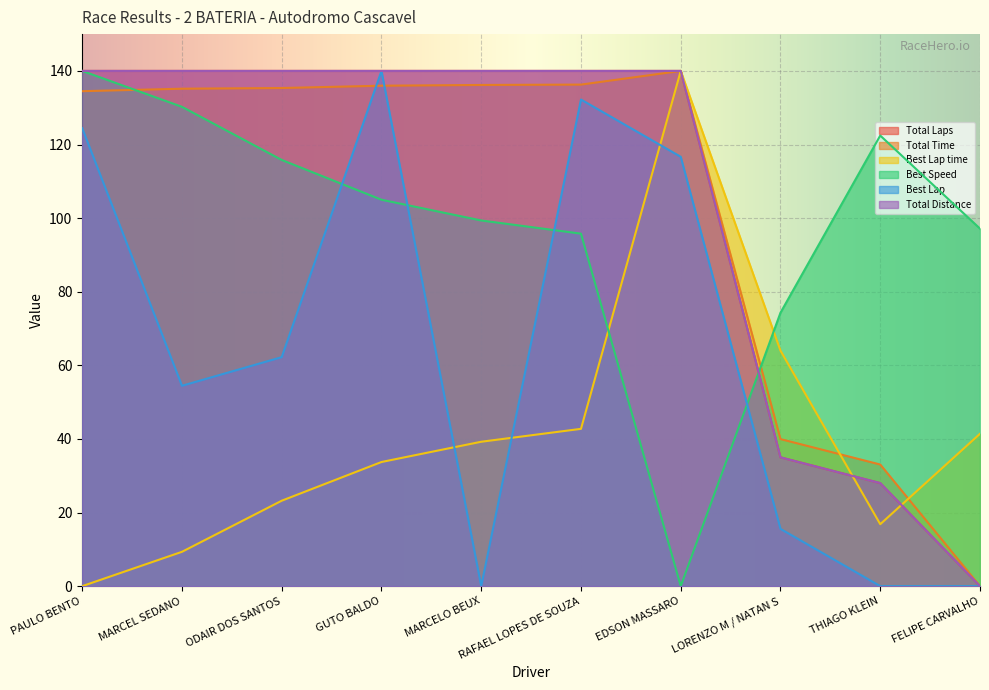

Which series has the largest total across all categories?

Total Laps